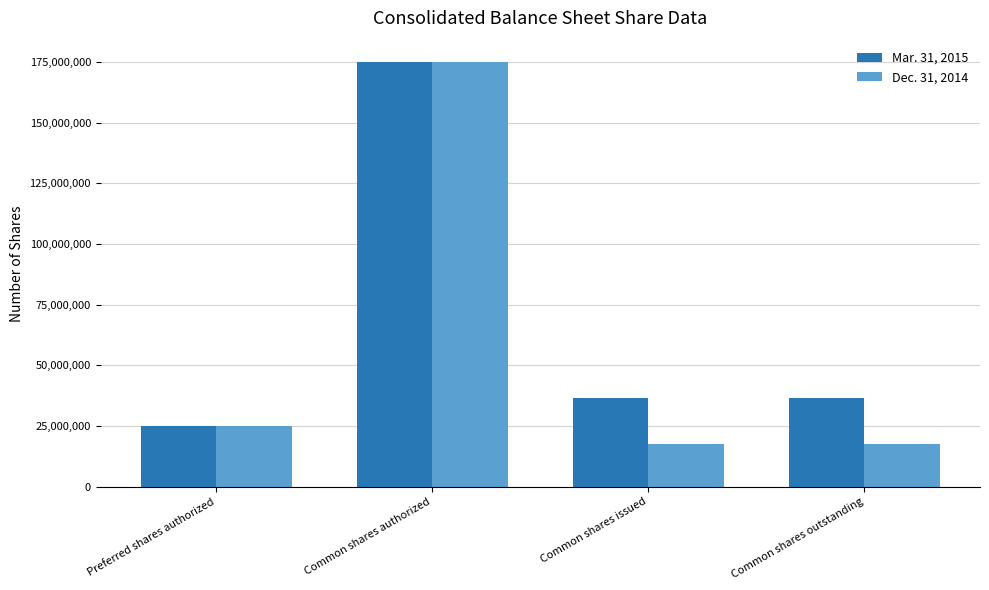

The Dec. 31, 2014 series shows 25000000 at Preferred shares authorized. True or false?

True